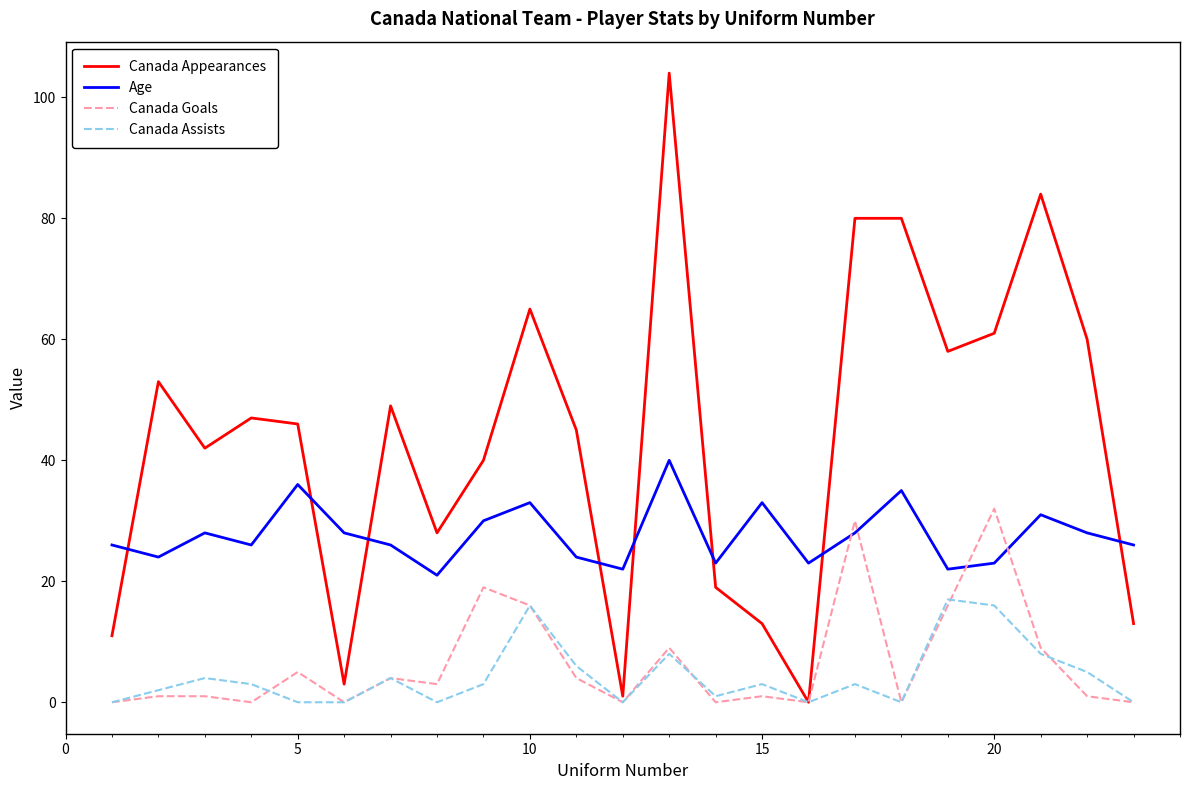

True or false: Canada Assists and Age intersect in this chart.

False